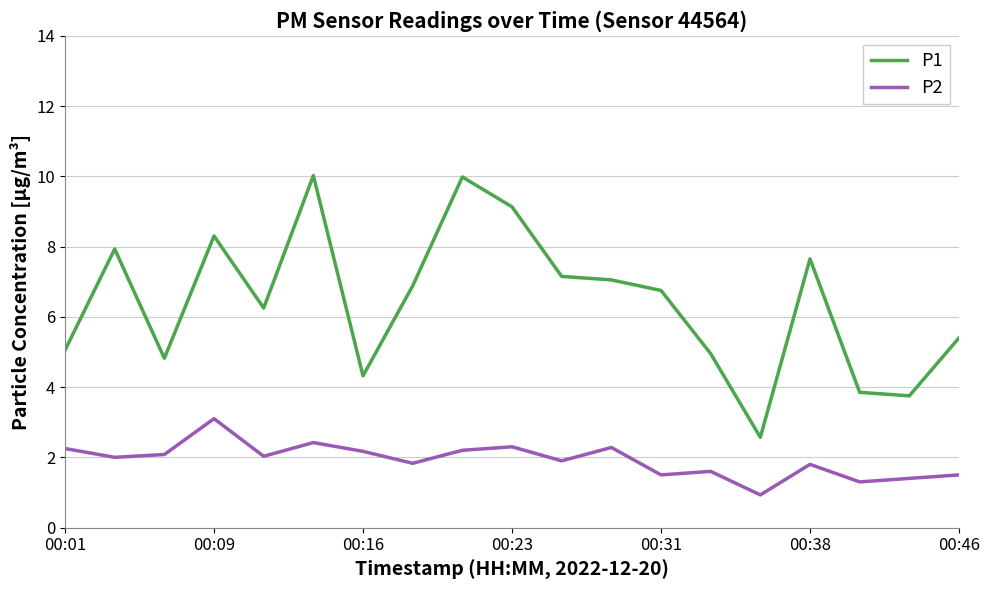

True or false: P1 and P2 cross at least once.

False